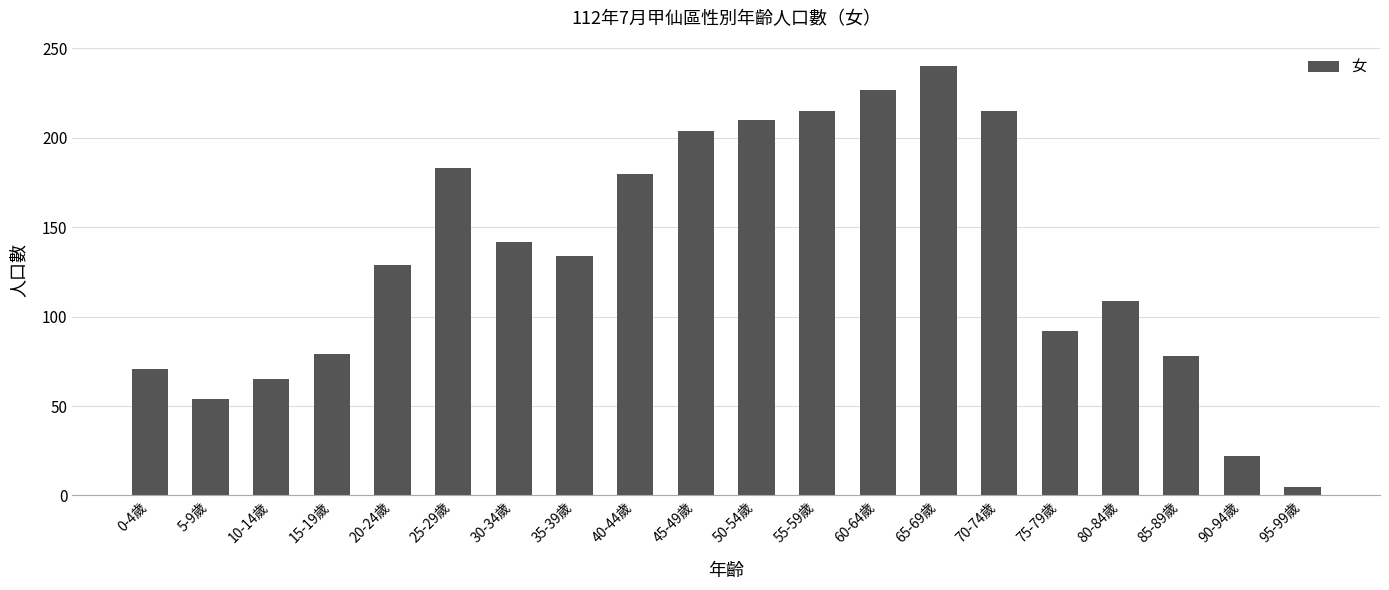

What is the label of the 19th bar from the left?

90-94歲